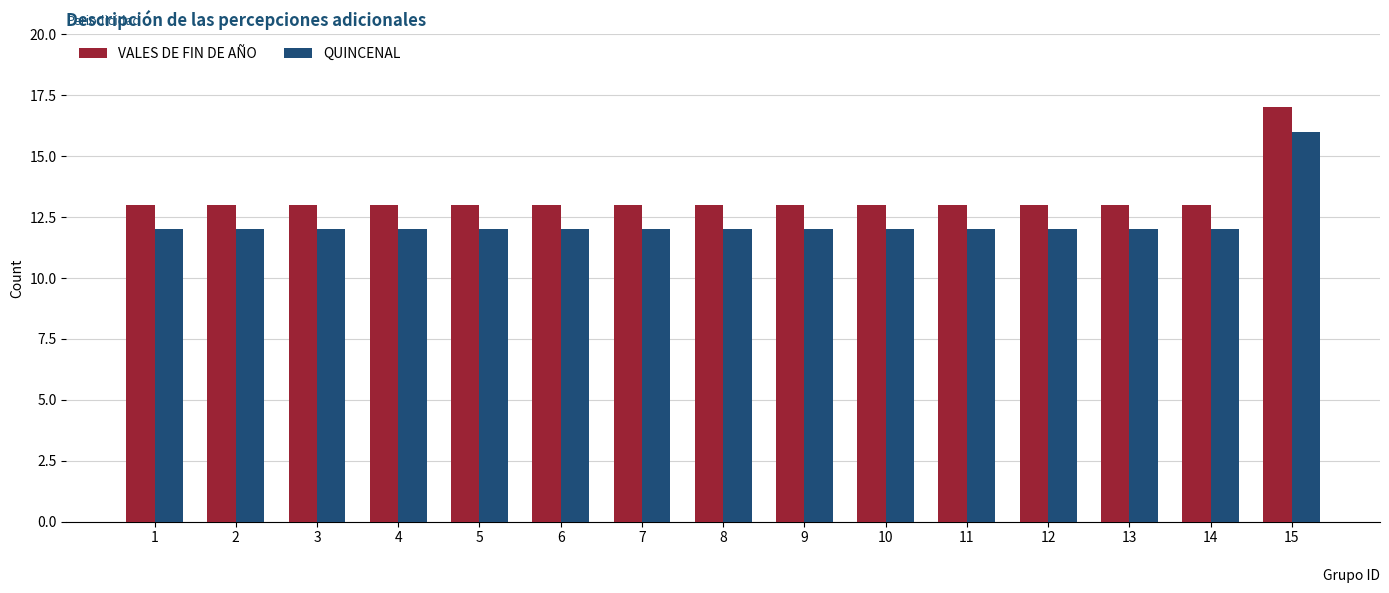

The value of QUINCENAL at 7 is 12. True or false?

True